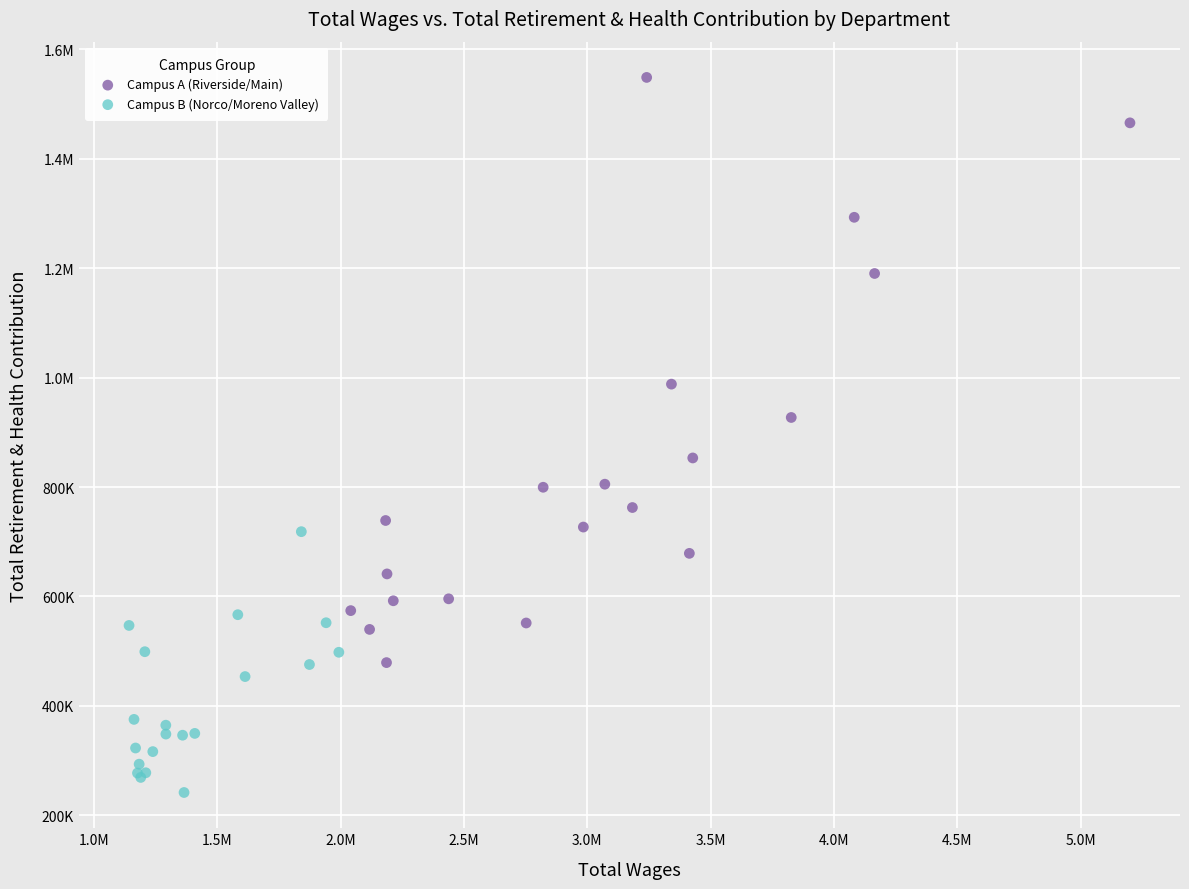

What are all the series names shown in the legend?

Campus A (Riverside/Main), Campus B (Norco/Moreno Valley)